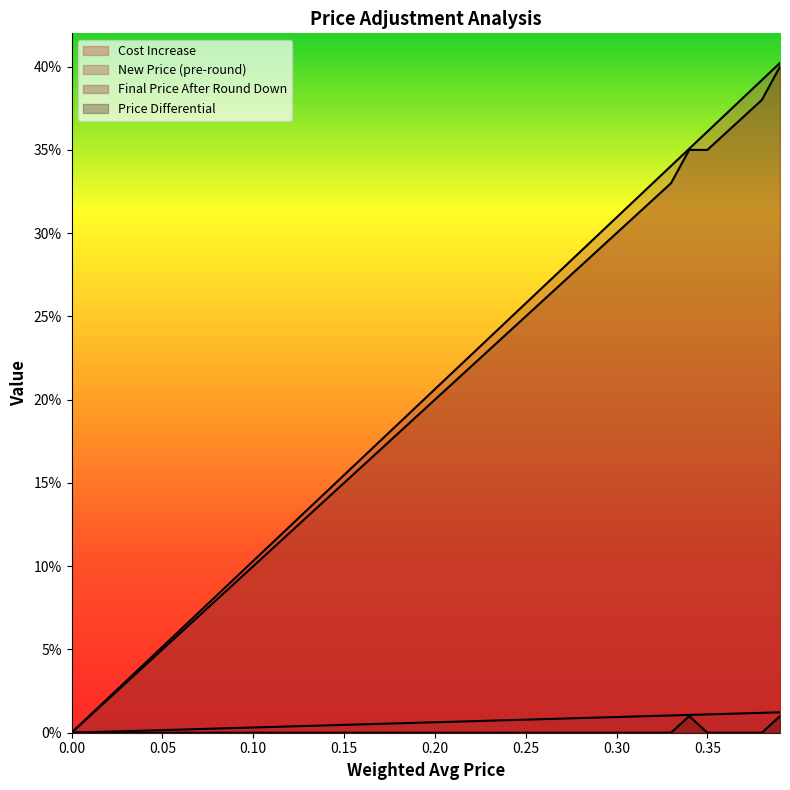

Rank the series at 0.15 from lowest to highest value.

Price Differential, Cost Increase, Final Price After Round Down, New Price (pre-round)